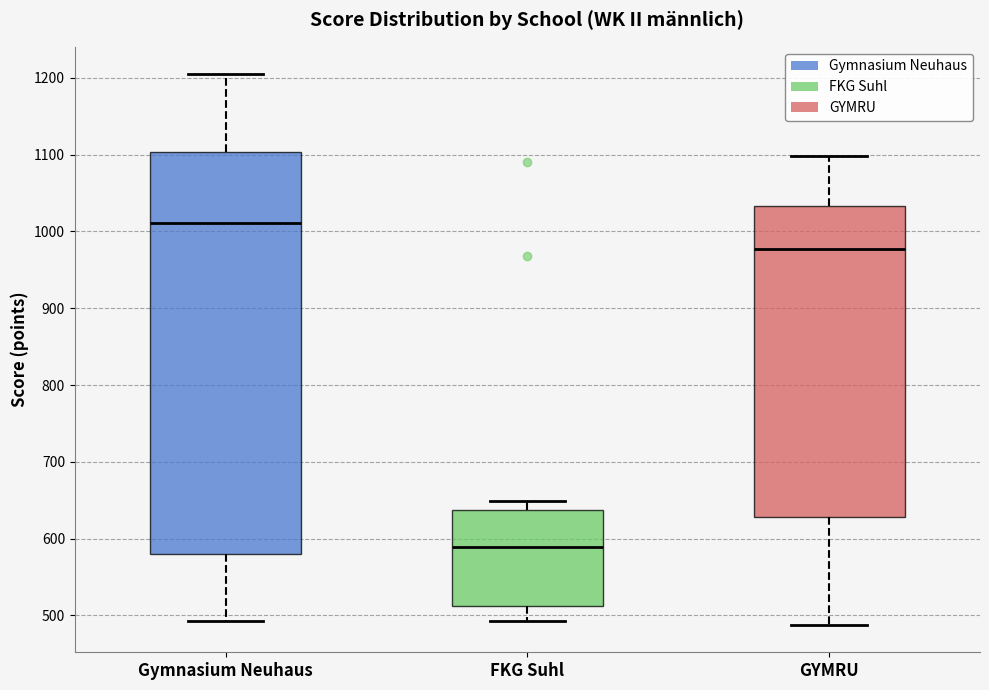

Where is the lower edge of the box for GYMRU on the y-axis? The values are not printed on the chart, so give them approximately, as read against the axis.

630